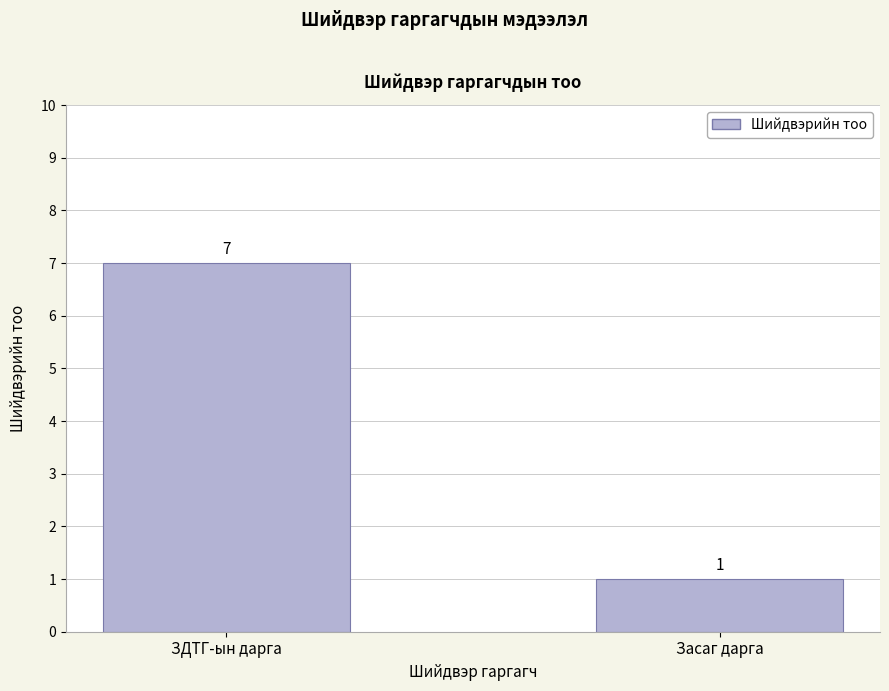

What is the difference between the values at Засаг дарга and ЗДТГ-ын дарга?

6